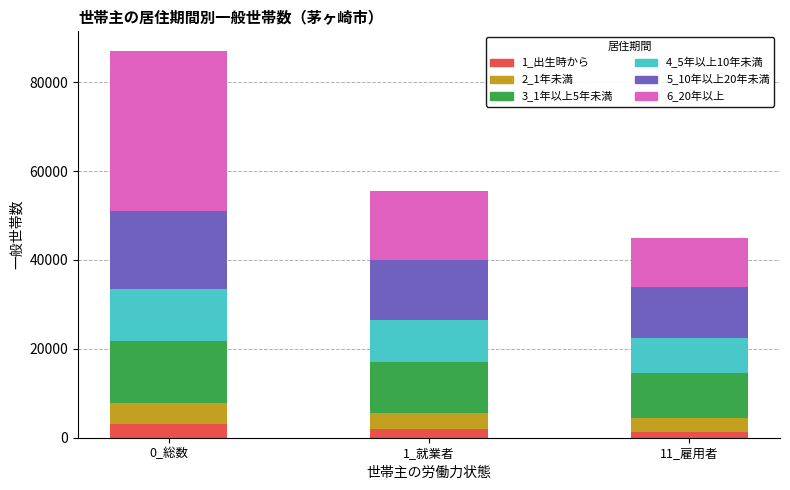

What are all the series names shown in the legend?

1_出生時から, 2_1年未満, 3_1年以上5年未満, 4_5年以上10年未満, 5_10年以上20年未満, 6_20年以上